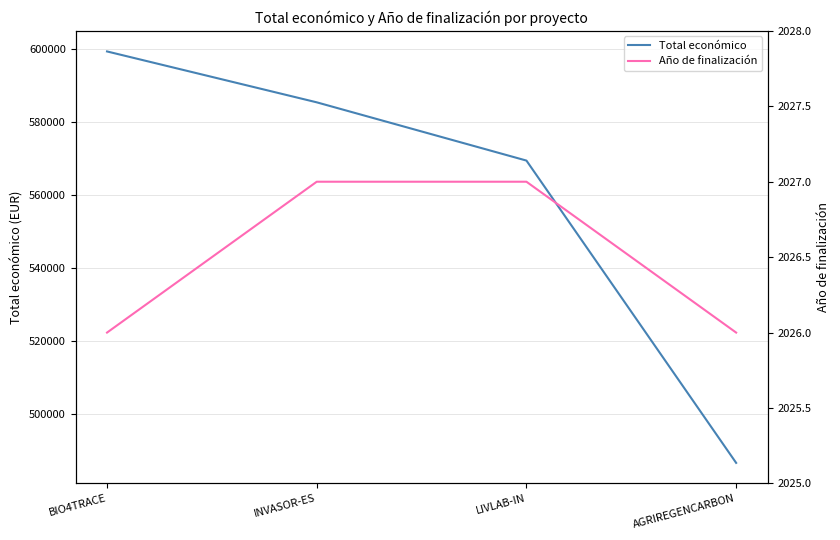

True or false: Año de finalización and Total económico intersect in this chart.

False